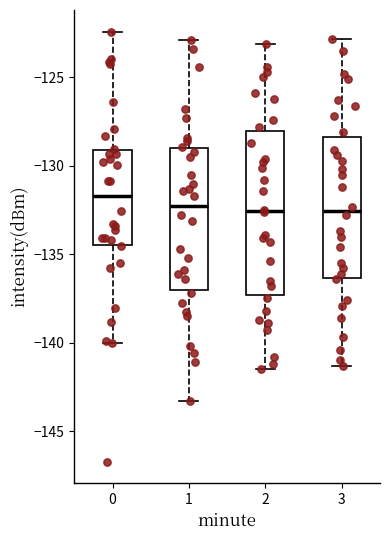

Which box is the tallest, from its lower edge to its upper edge?

2